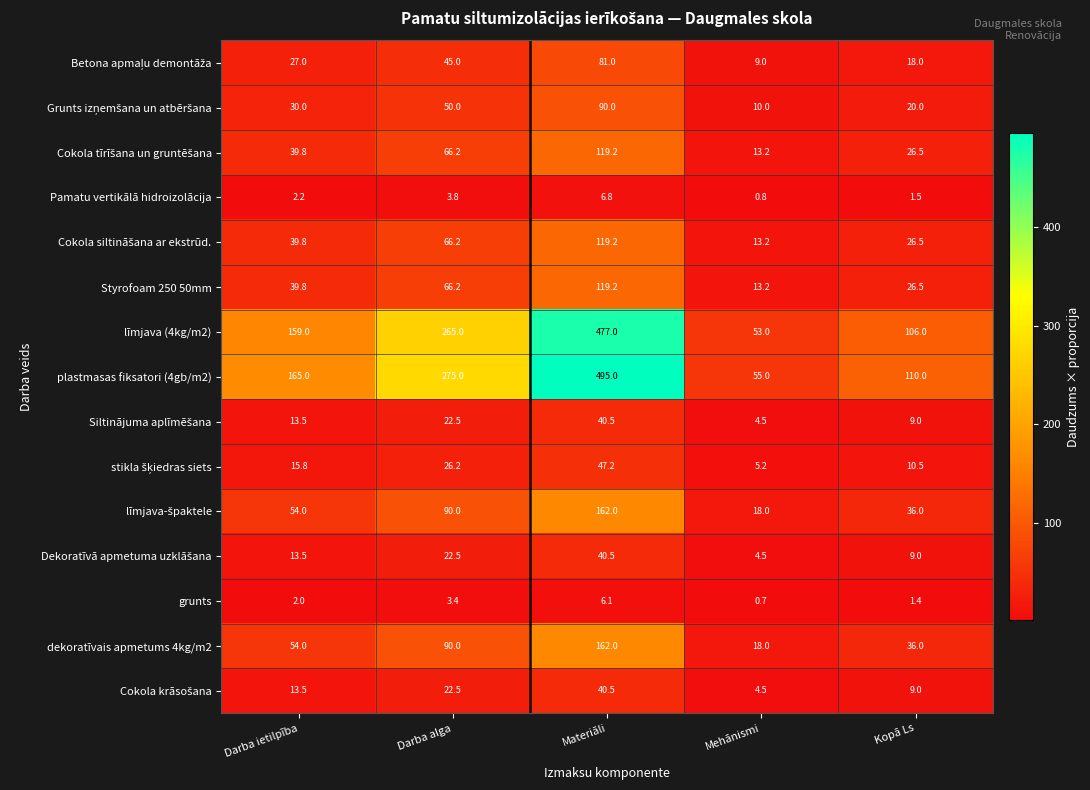

Which series changed the most between Darba alga and Mehānismi?

plastmasas fiksatori (4gb/m2)